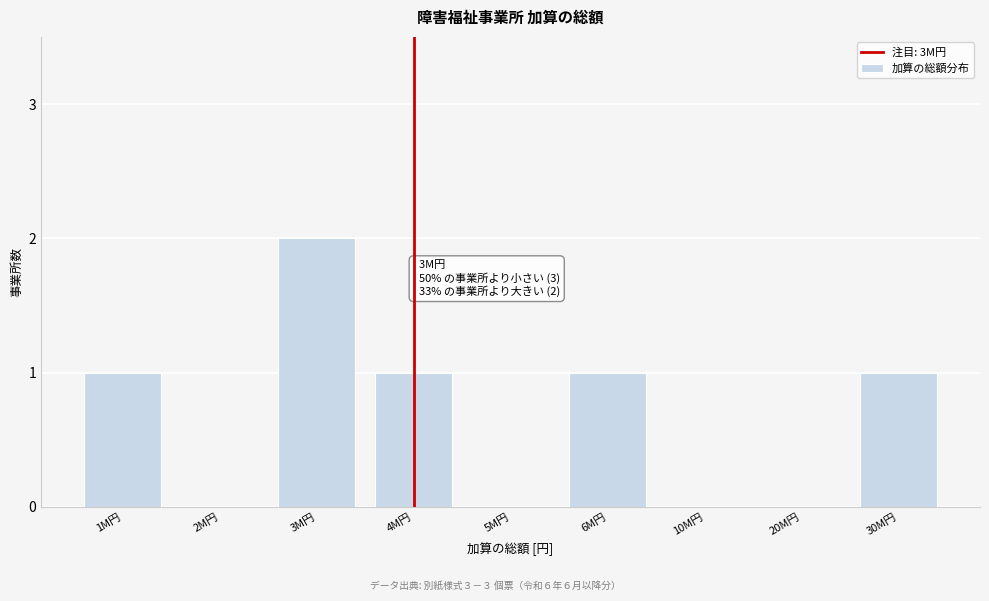

Reading left to right, transcribe all the data shown in this chart.

1M円=1	2M円=0	3M円=2	4M円=1	5M円=0	6M円=1	10M円=0	20M円=0	30M円=1